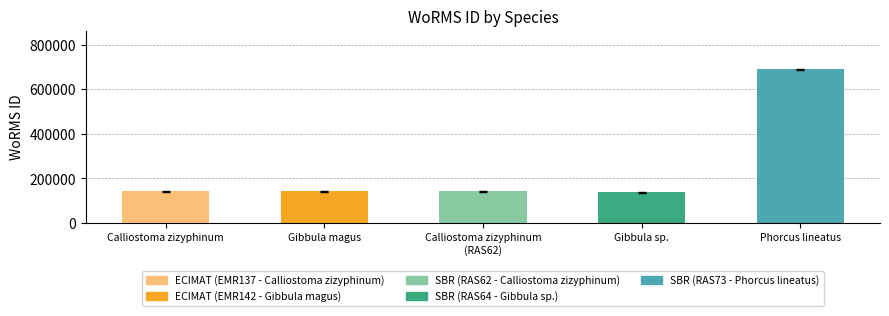

What is the label of the 5th bar from the left?

Phorcus lineatus